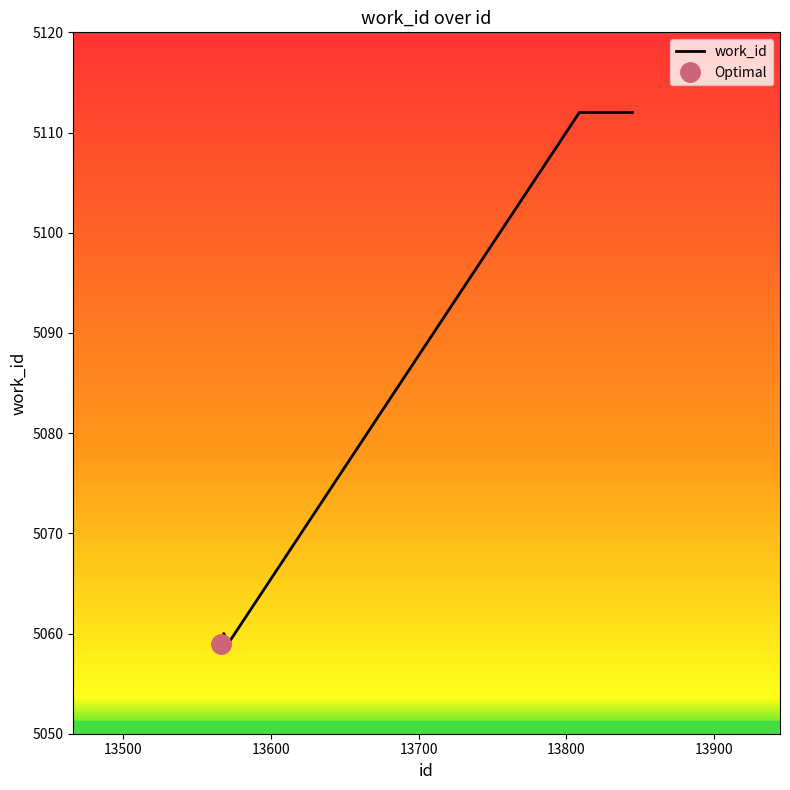

What is the maximum value for work_id?

5112